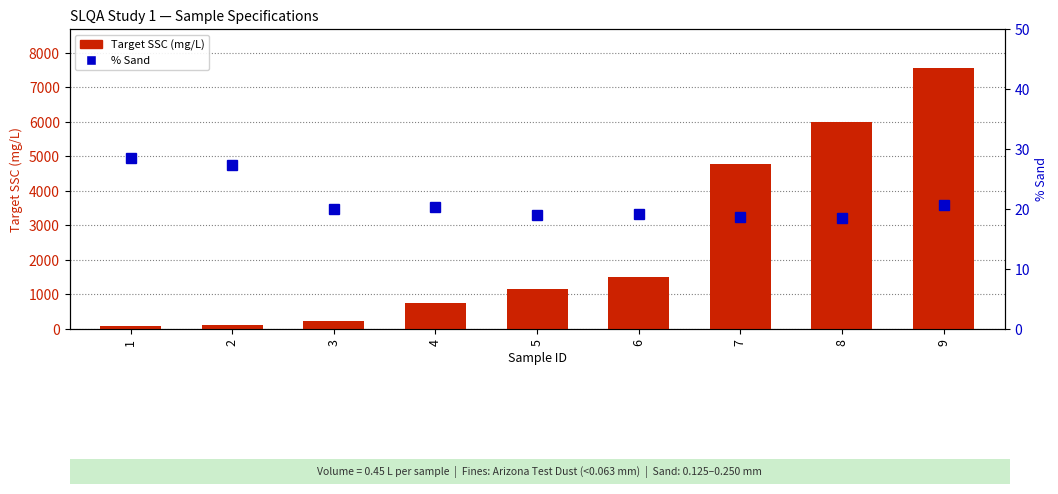

Reading left to right, transcribe all the data shown in this chart.

Target SSC (mg/L): 77.8	122.2	222.2	766.7	1166.7	1511.1	4777.8	6000.0	7555.6
% Sand: 28.6	27.3	20.0	20.3	19.1	19.1	18.6	18.5	20.6